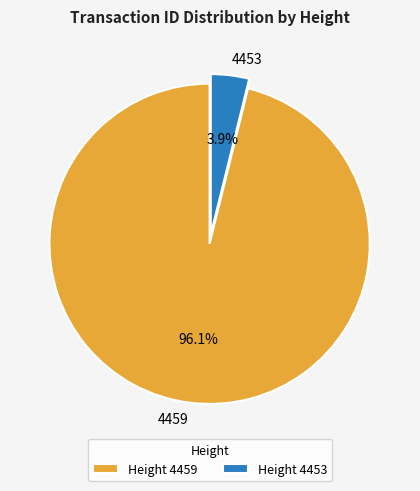

Rank the categories by value from lowest to highest.

4453, 4459